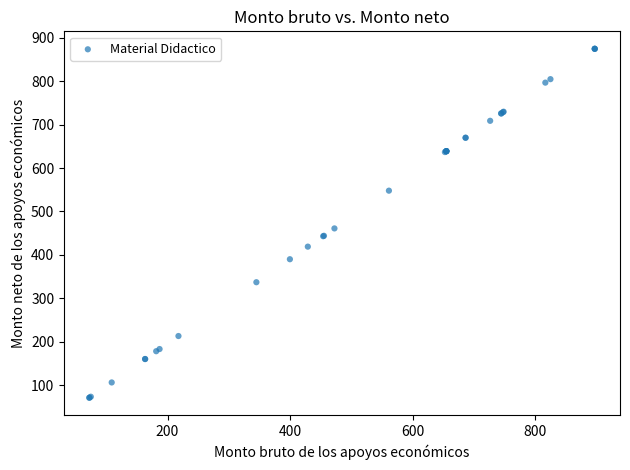

What Y value in the scatter plot is closest to 472?

461.0